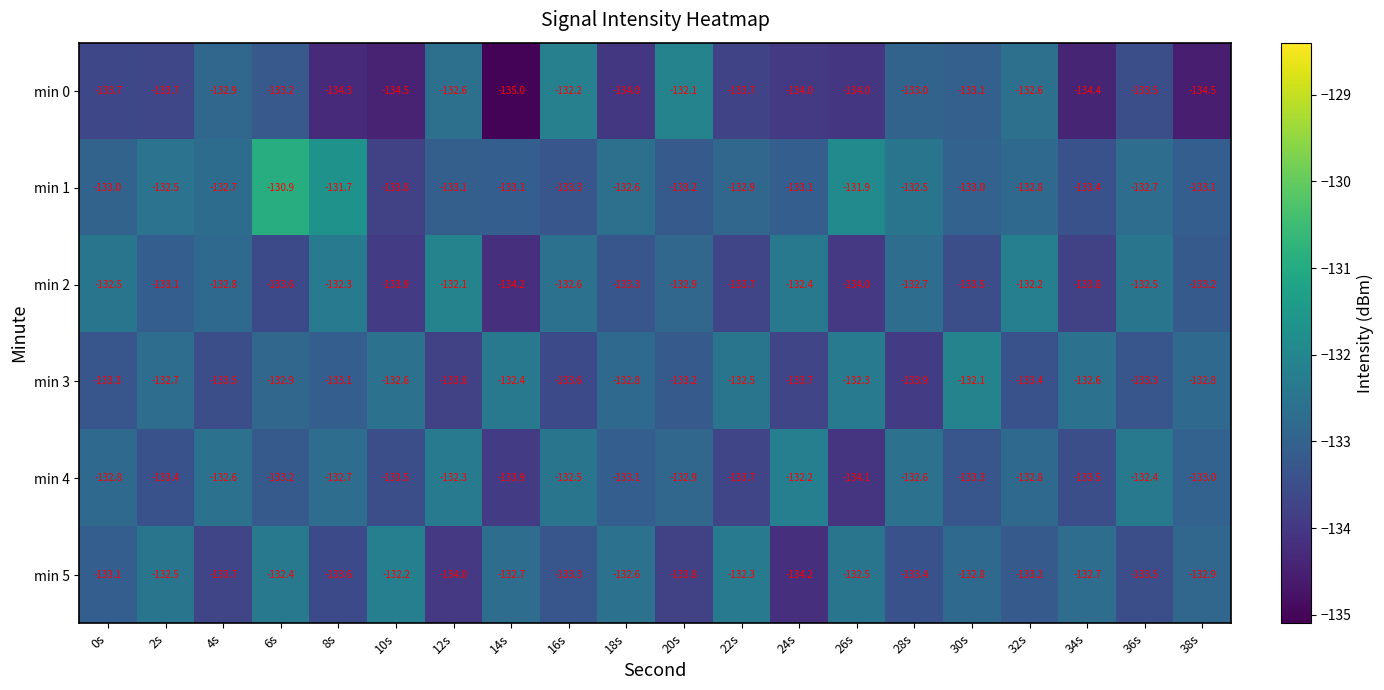

What is the spread (max minus min) of values at 14s?

2.6